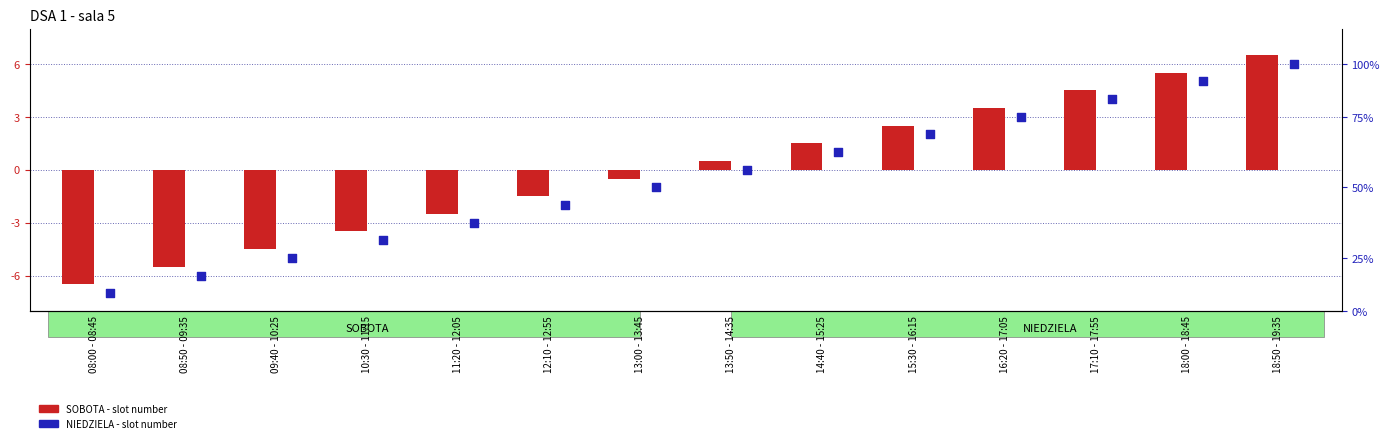

What are all the series names shown in the legend?

SOBOTA, NIEDZIELA